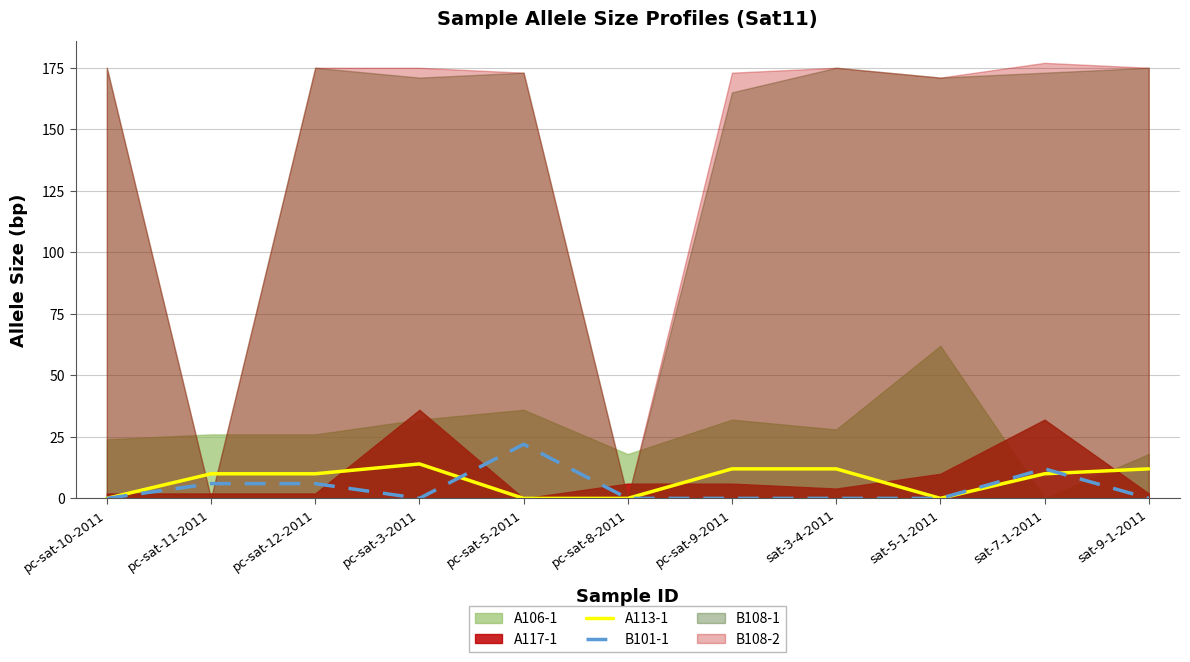

Does the chart have visible grid lines?

Yes